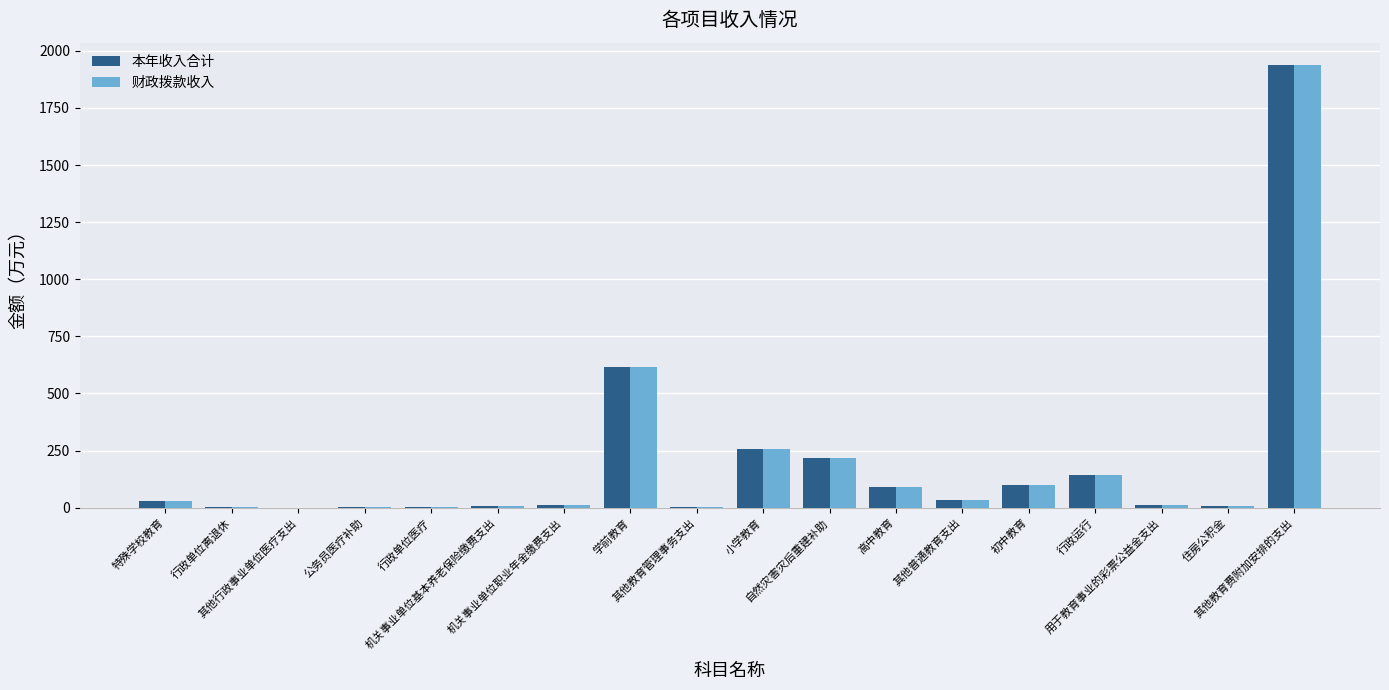

What is the greatest value displayed?

1938.8